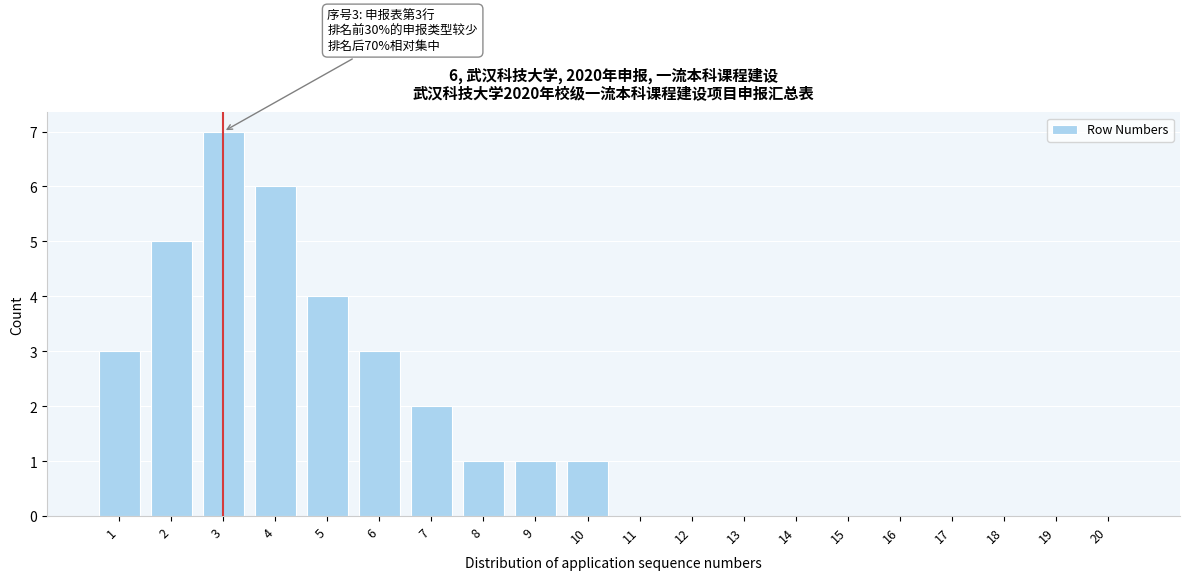

Reading left to right, list all the values displayed in this chart.

1=3	2=5	3=7	4=6	5=4	6=3	7=2	8=1	9=1	10=1	11=0	12=0	13=0	14=0	15=0	16=0	17=0	18=0	19=0	20=0